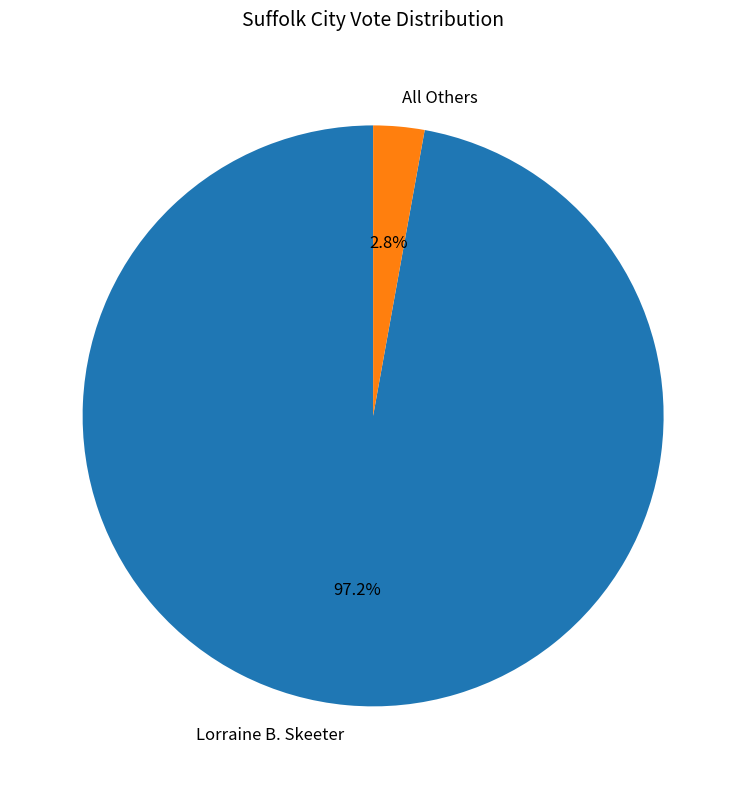

Which slice is the smallest?

All Others